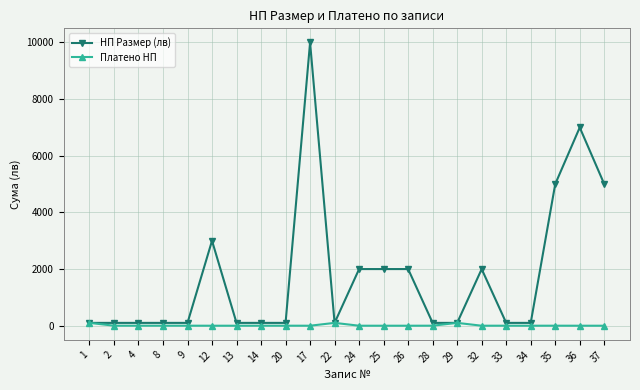

What is the difference between the Платено НП values at 1 and 34?

100.0